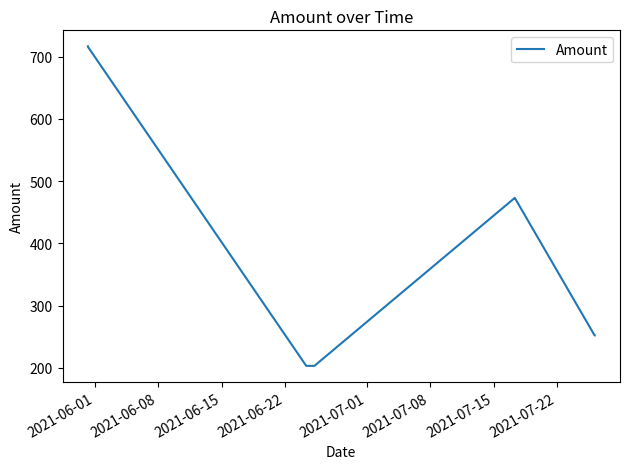

True or false: there are more than 2 points higher than both neighbors.

False